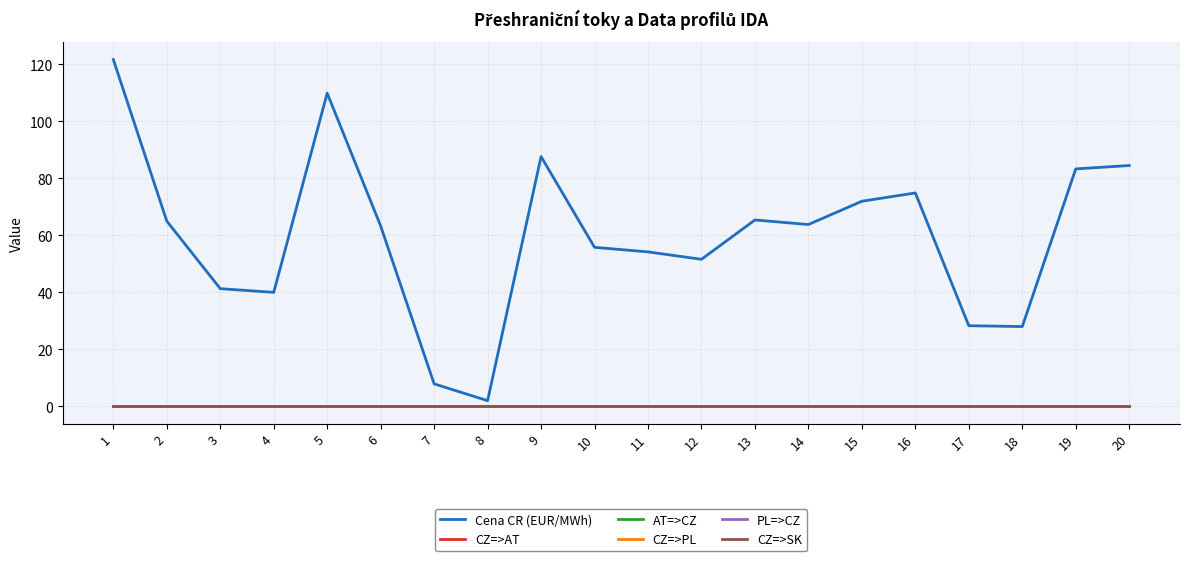

Does the chart display data point markers on the line(s)?

No